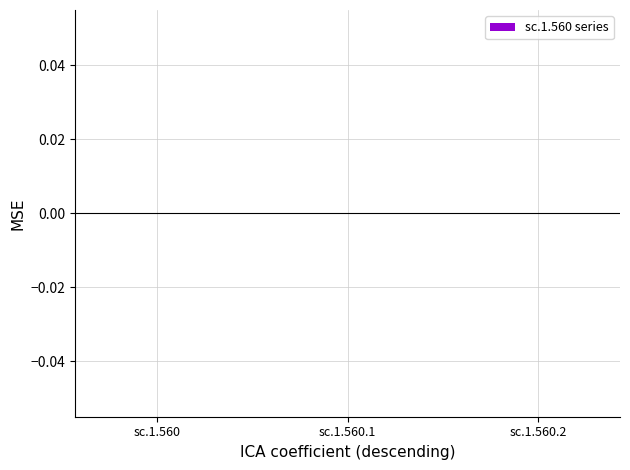

Between sc.1.560.2 and sc.1.560, which is larger?

sc.1.560.2